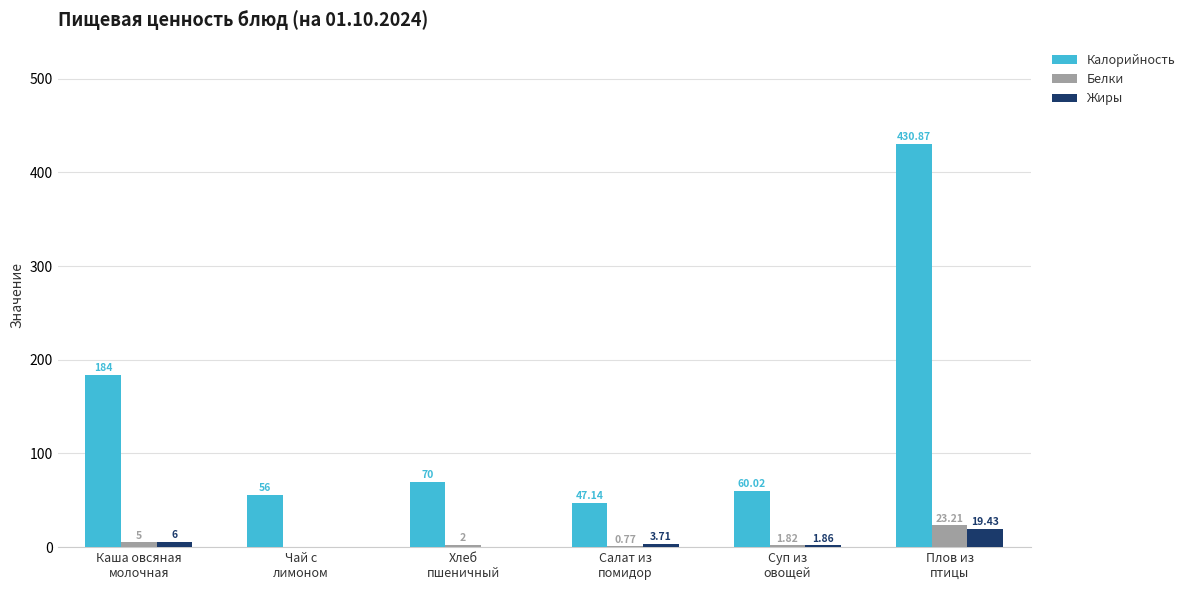

Does the chart contain stacked bars?

No